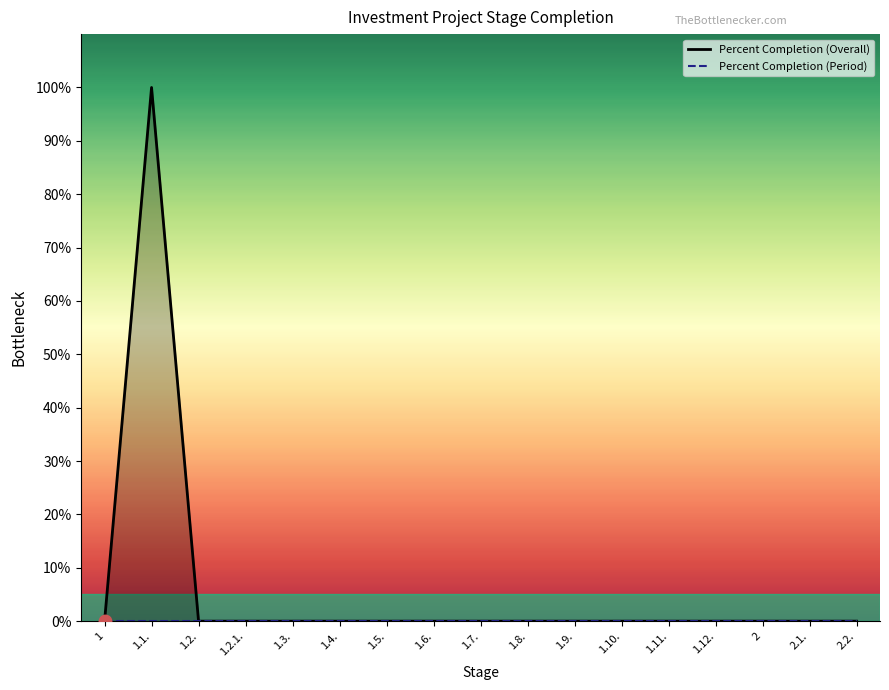

List the series in order of their overall mean, highest first.

Percent Completion (Overall), Percent Completion (Period)